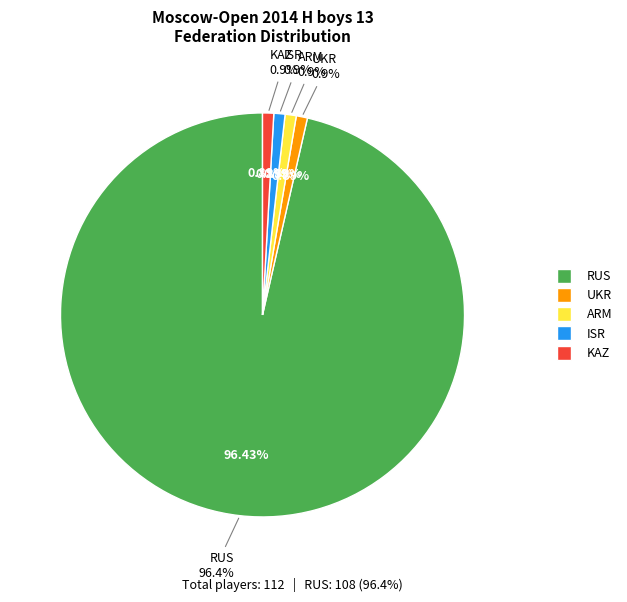

What is the largest slice in the pie chart?

RUS